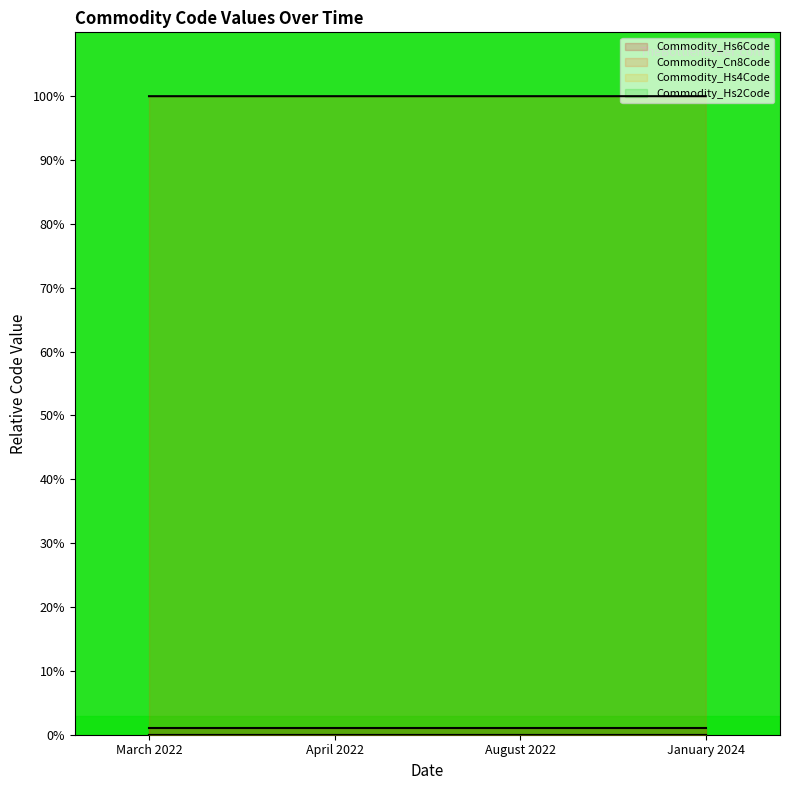

What is the label of the 3rd point from the right?

April 2022